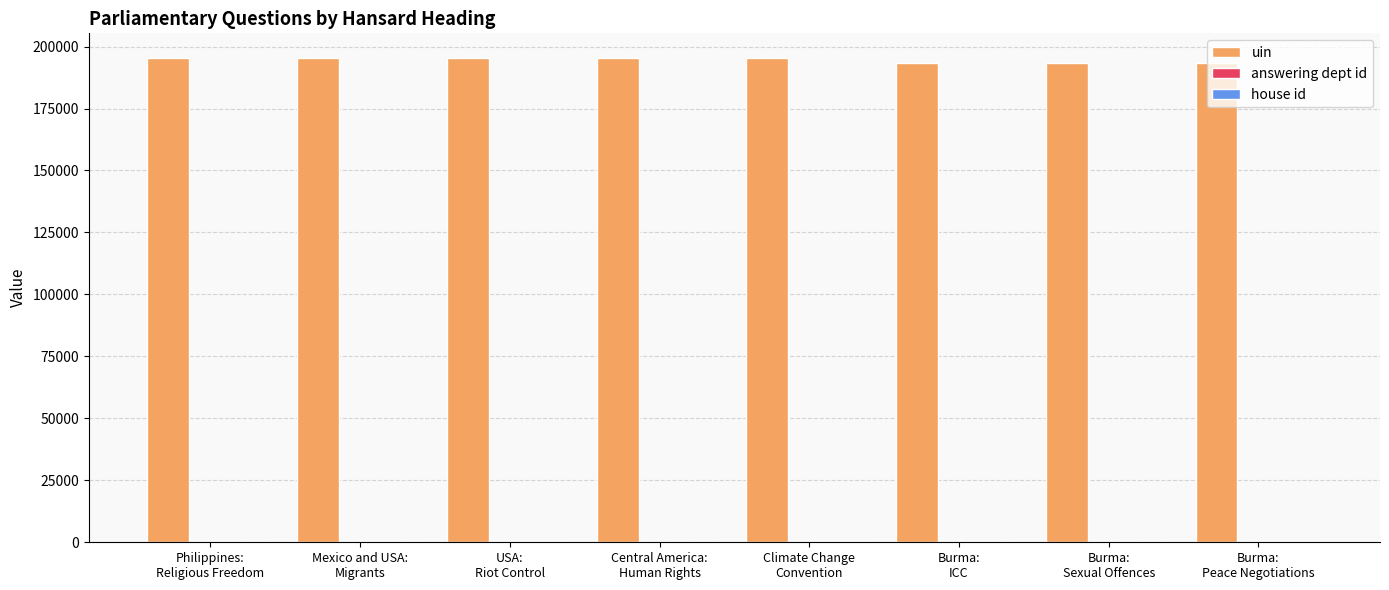

Which series has the largest total across all categories?

uin